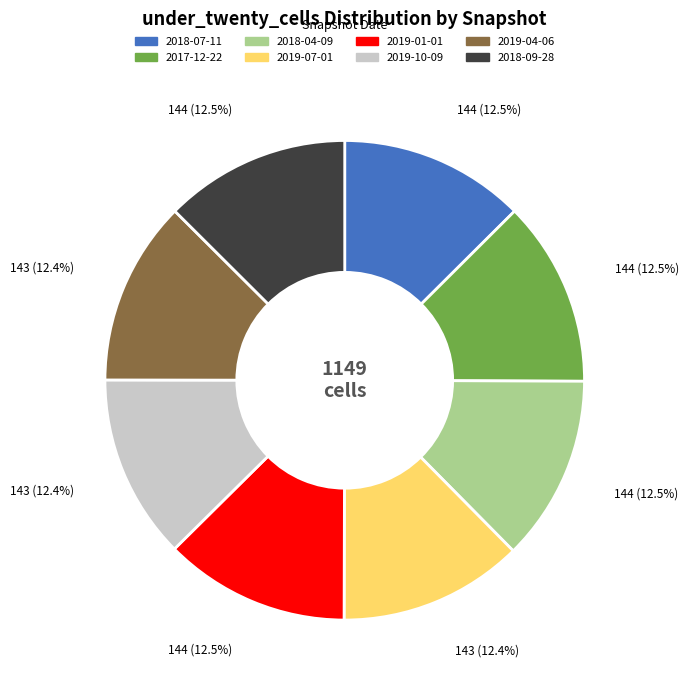

What percentage is NOT represented by 2017-12-22?

87.5%